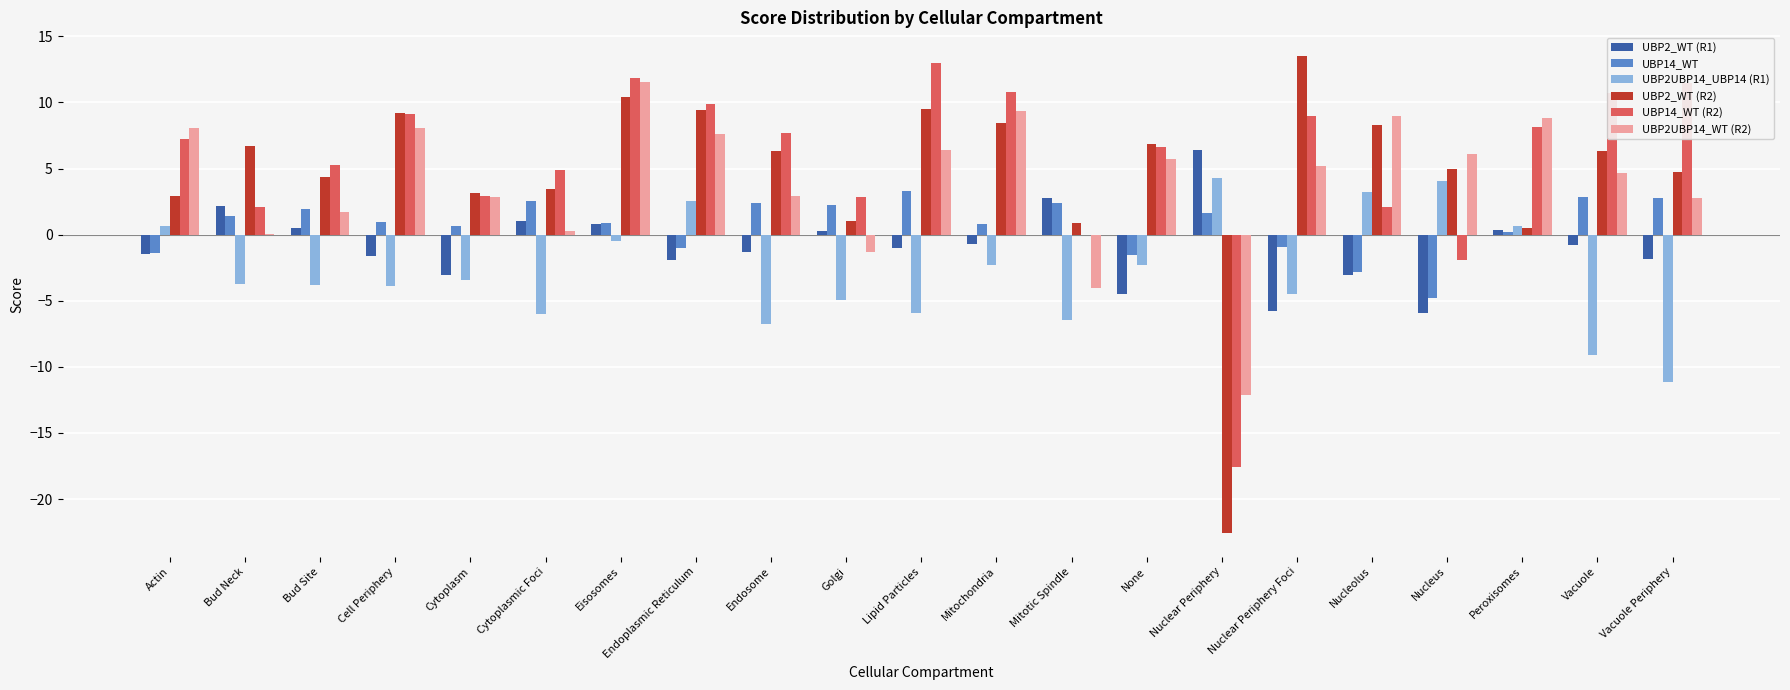

Is it true that UBP2_WT (R1) equals -1.9 at Endoplasmic Reticulum?

True